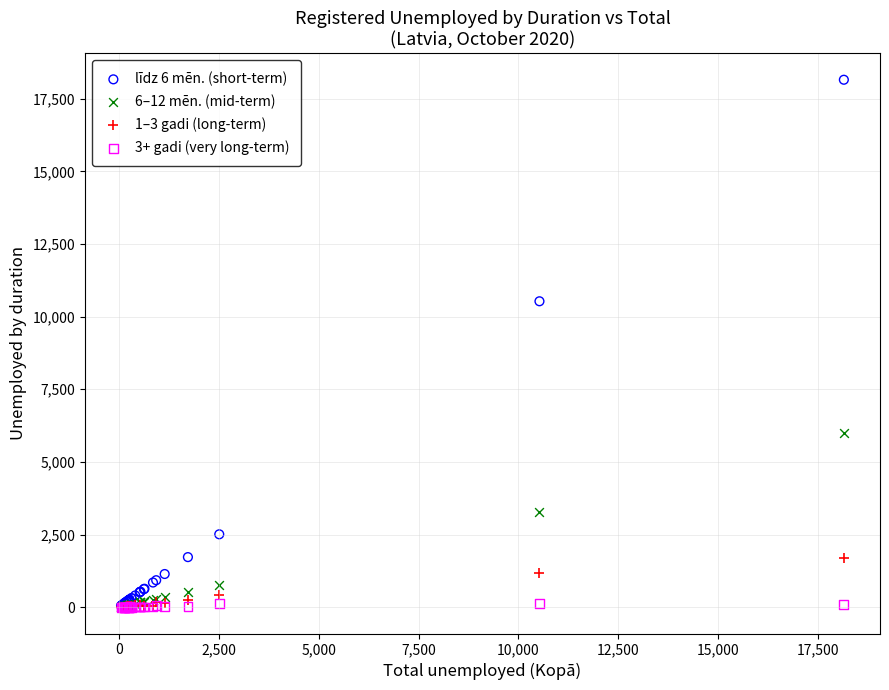

Across all series, what Y value is closest to 9076?

10528